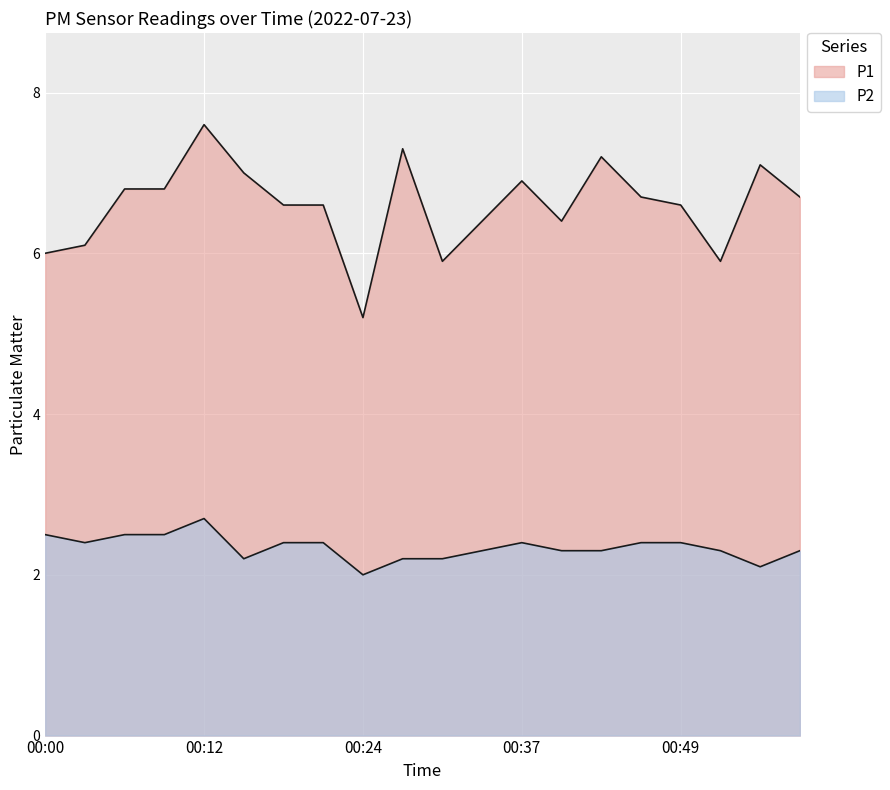

What are all the series names shown in the legend?

P1, P2